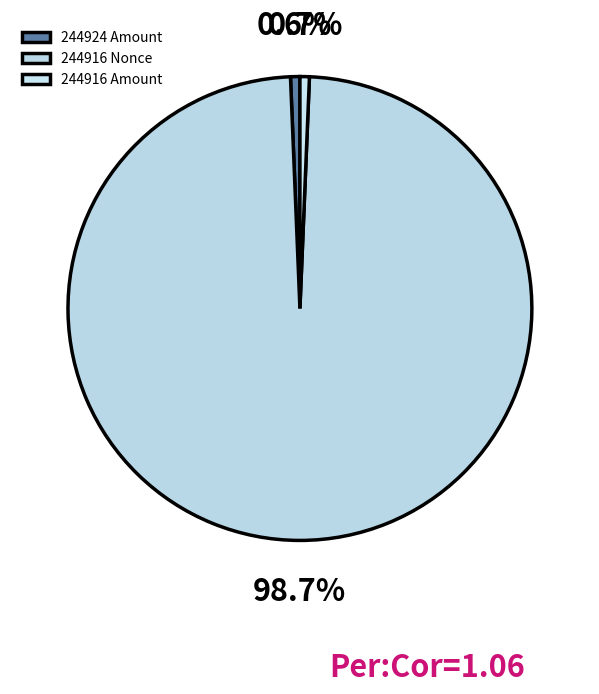

How many segments does this pie chart have?

3